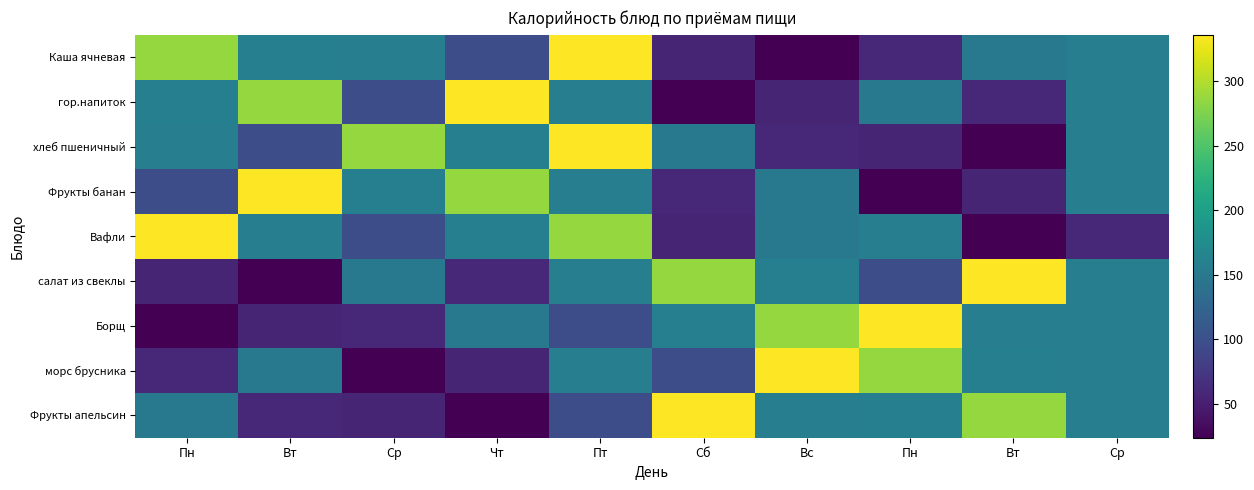

List the series in order of their peak value, highest first.

Каша ячневая, гор.напиток, хлеб пшеничный, Фрукты банан, Вафли, салат из свеклы, Борщ, морс брусника, Фрукты апельсин